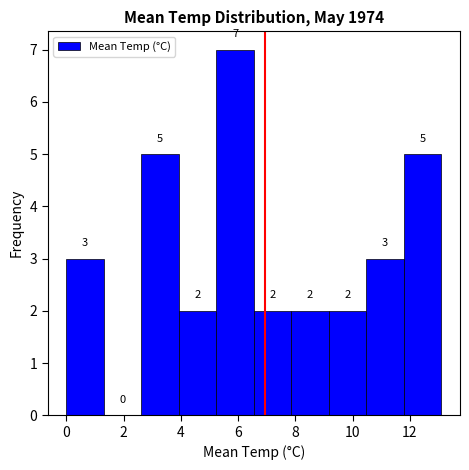

Reading left to right, transcribe this chart: for each bar, give the range it covers on the x-axis and its height. The bar edges are not printed on the chart, so give them approximately, as read against the axis.

0.0 to 1.4: 3
1.4 to 2.6: 0
2.6 to 4.0: 5
4.0 to 5.2: 2
5.2 to 6.6: 7
6.6 to 7.8: 2
7.8 to 9.2: 2
9.2 to 10.4: 2
10.4 to 11.8: 3
11.8 to 13.2: 5